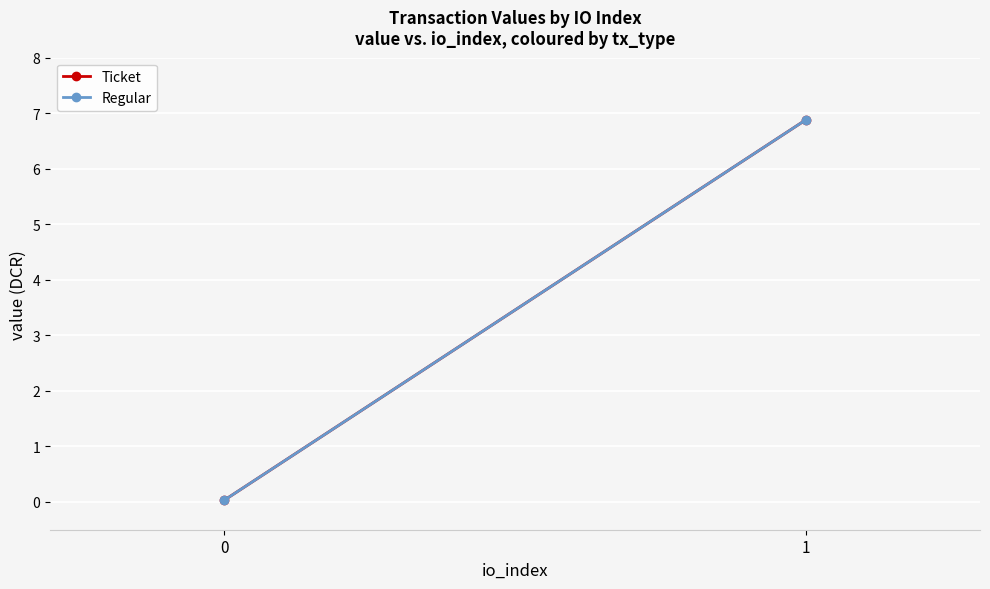

What is the highest value of the Regular series?

6.9